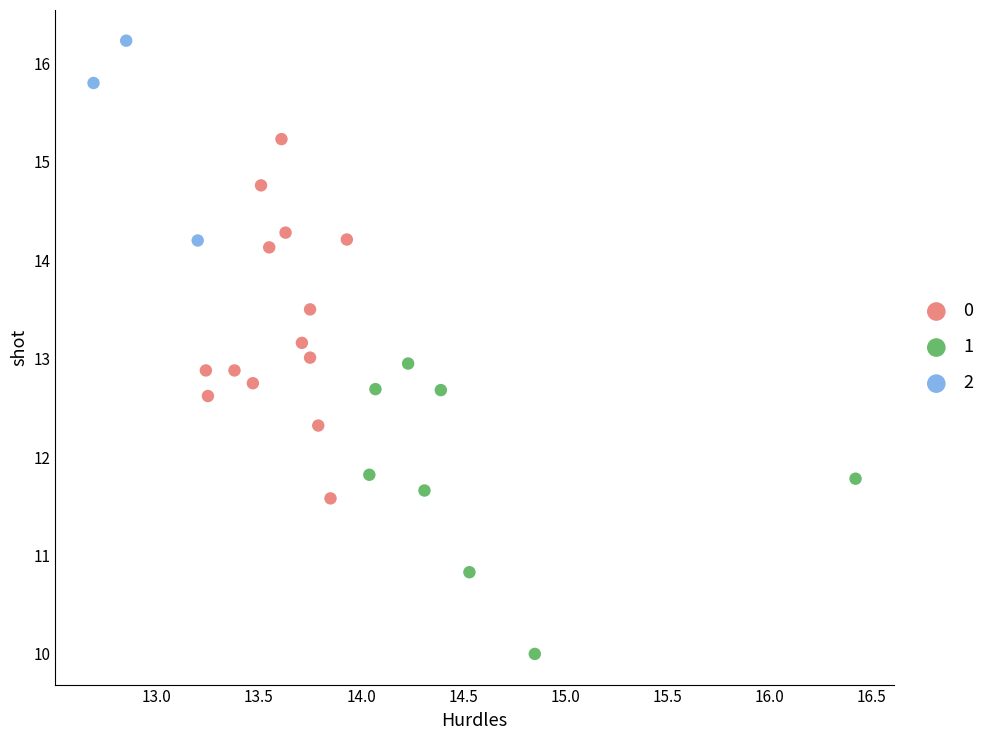

Which series reaches the maximum Y coordinate?

2